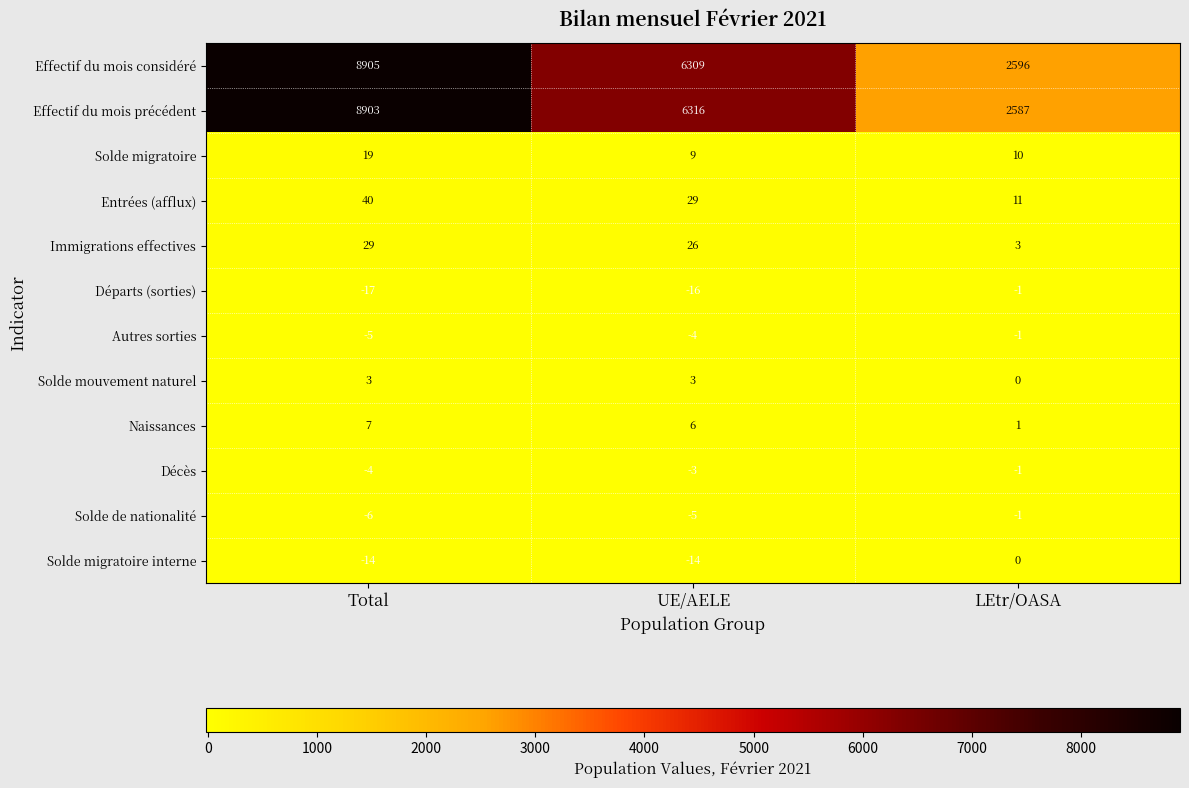

What is the difference between the maximum and minimum values in the Solde migratoire series?

10